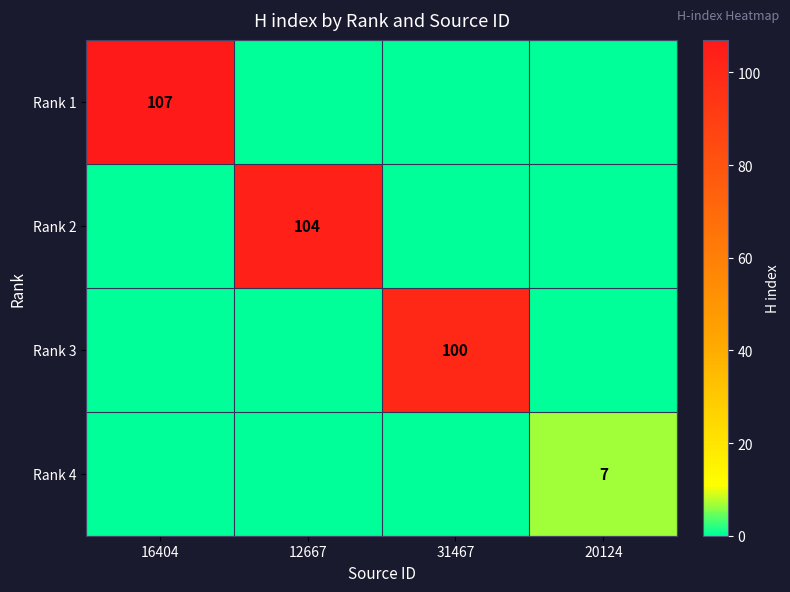

The Rank 3 series shows 100 at 31467. True or false?

True